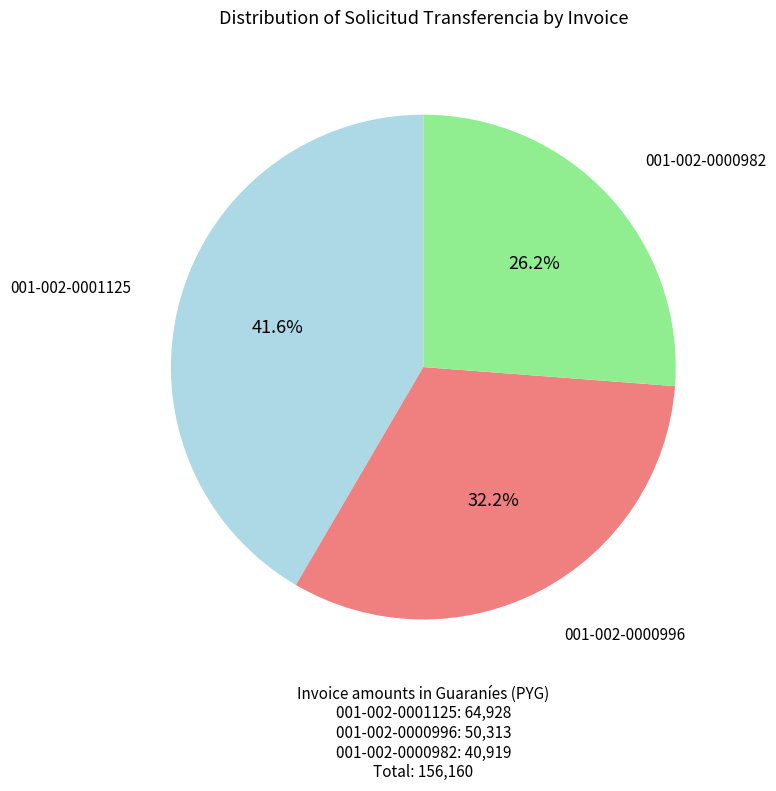

What is the ratio of the value at 001-002-0001125 to the value at 001-002-0000982?

1.6